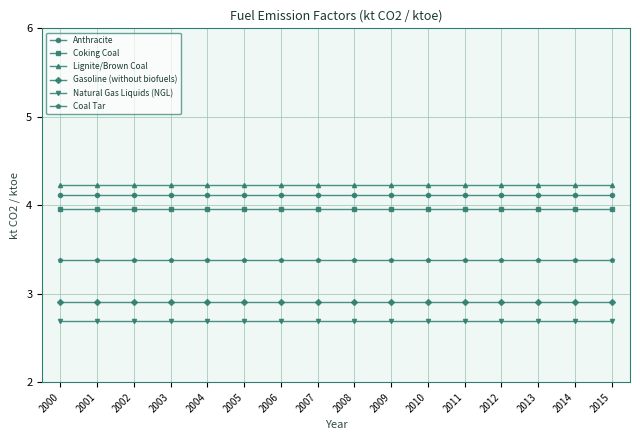

Which series has the largest total across all categories?

Lignite/Brown Coal